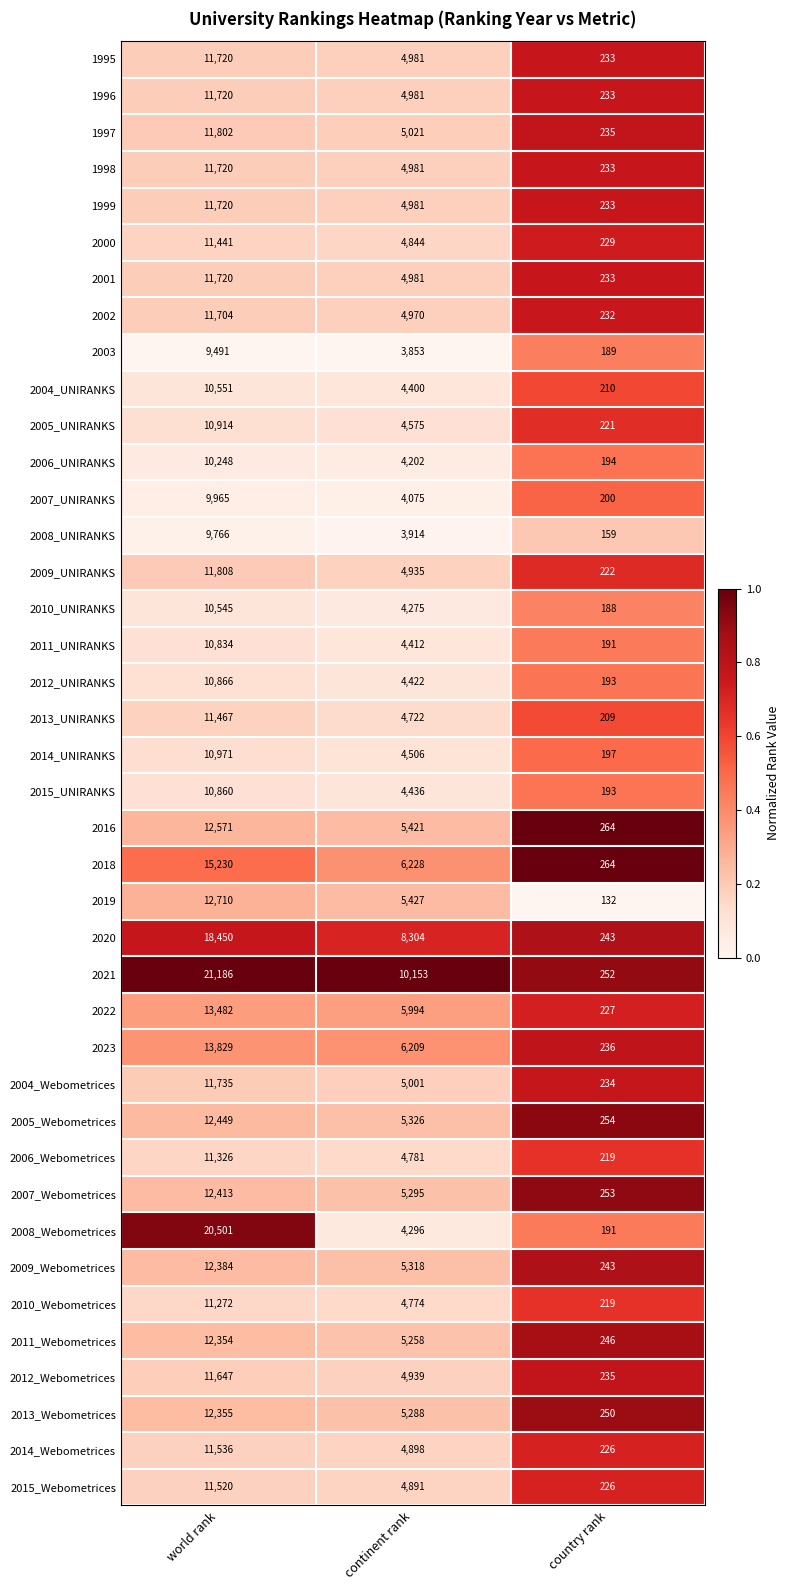

Which series changed the most between world rank and country rank?

2021